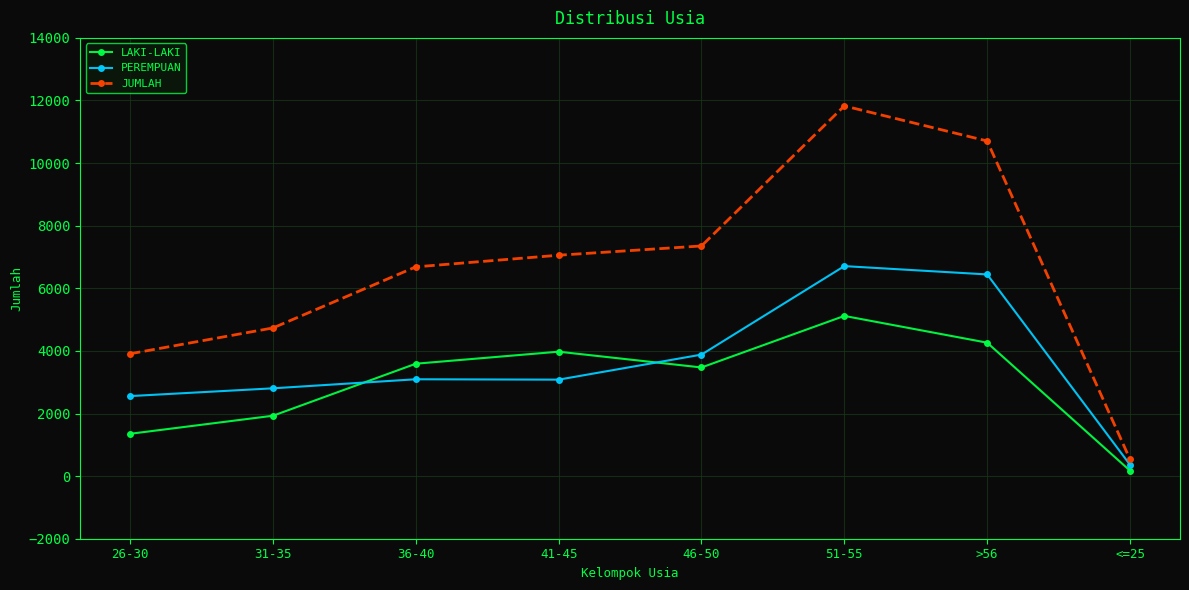

What is the label of the 5th point from the right?

41-45